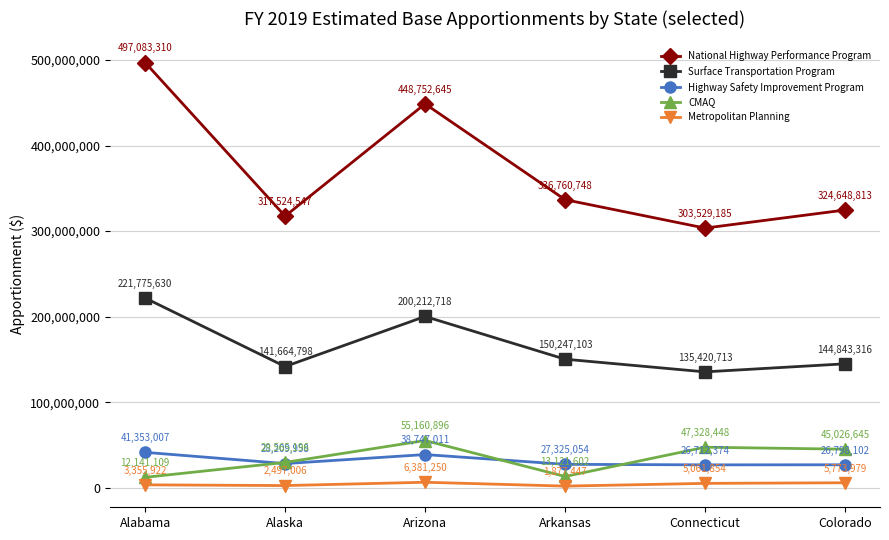

Rank the categories by National Highway Performance Program value from highest to lowest.

Alabama, Arizona, Arkansas, Colorado, Alaska, Connecticut